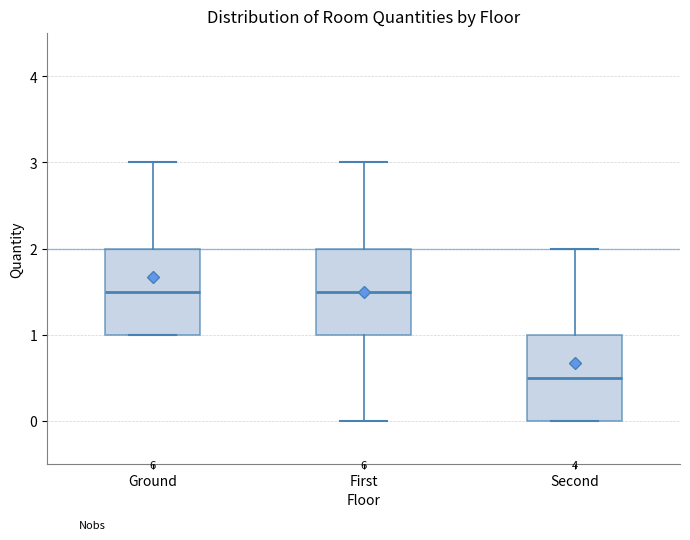

Reading left to right, transcribe this box plot: for each box, give where its median line is, the range the box spans, and where its two whiskers end, as read against the y-axis. The values are not printed on the chart, so give them approximately, as read against the axis.

Ground: median 1.5, box 1.0 to 2.0, whiskers 1.0 to 3.0
First: median 1.5, box 1.0 to 2.0, whiskers 0.0 to 3.0
Second: median 0.5, box 0.0 to 1.0, whiskers 0.0 to 2.0